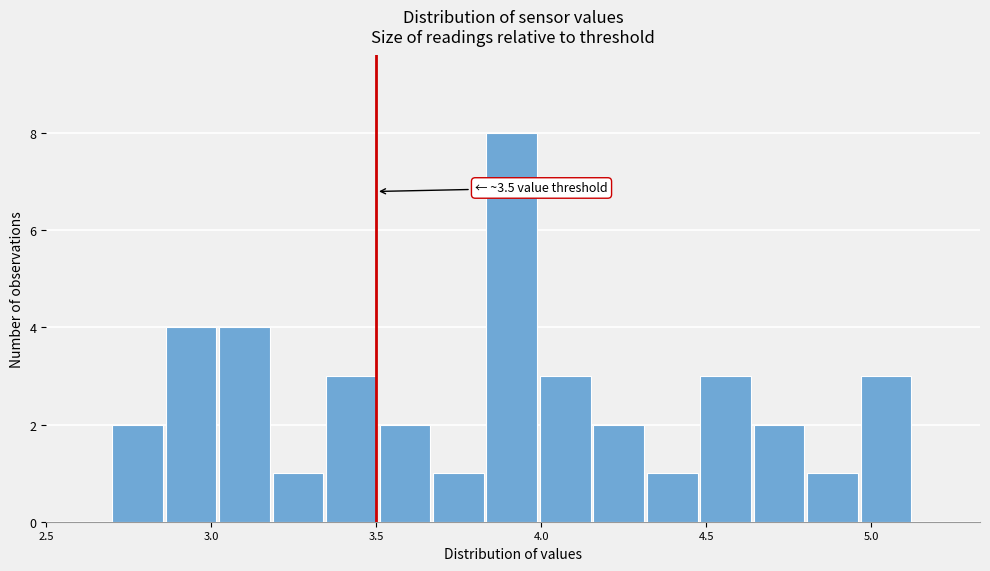

Around what value on the x-axis is the tallest bar? Give the approximate position of its centre, as read against the axis.

3.90